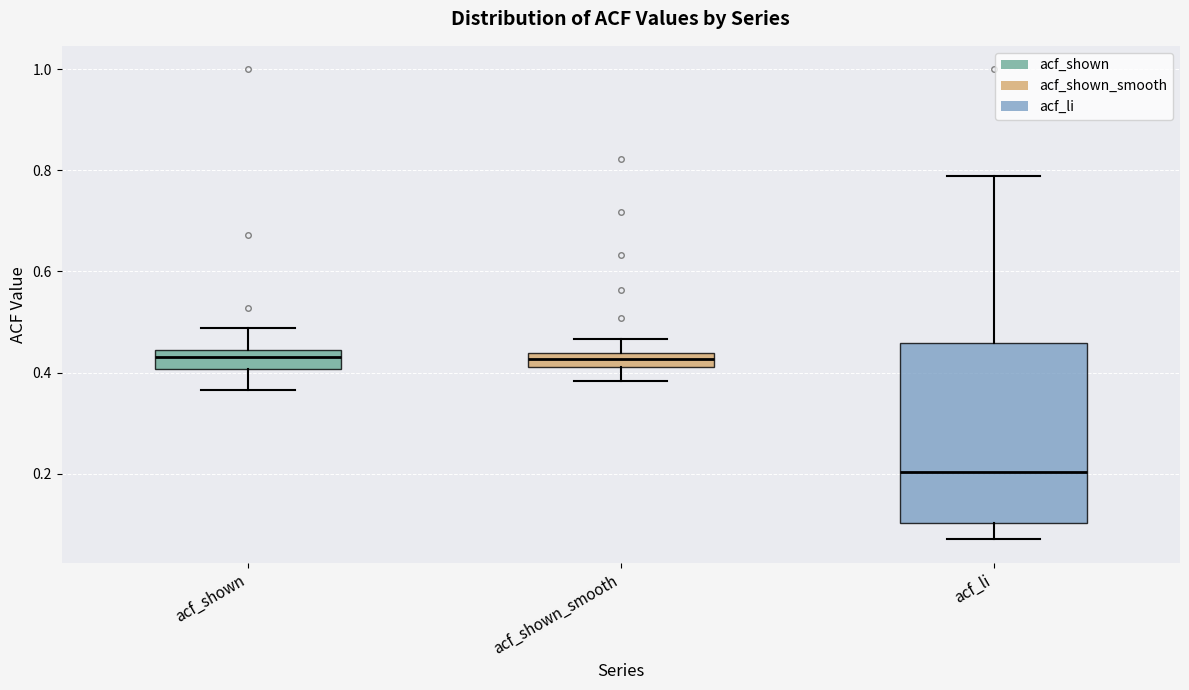

Which box has the lowest median line?

acf_li